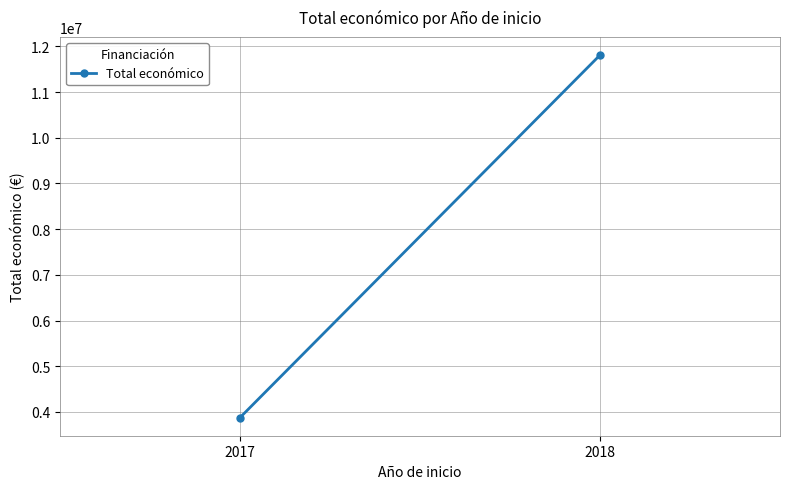

How many data points are less than 11808440?

1